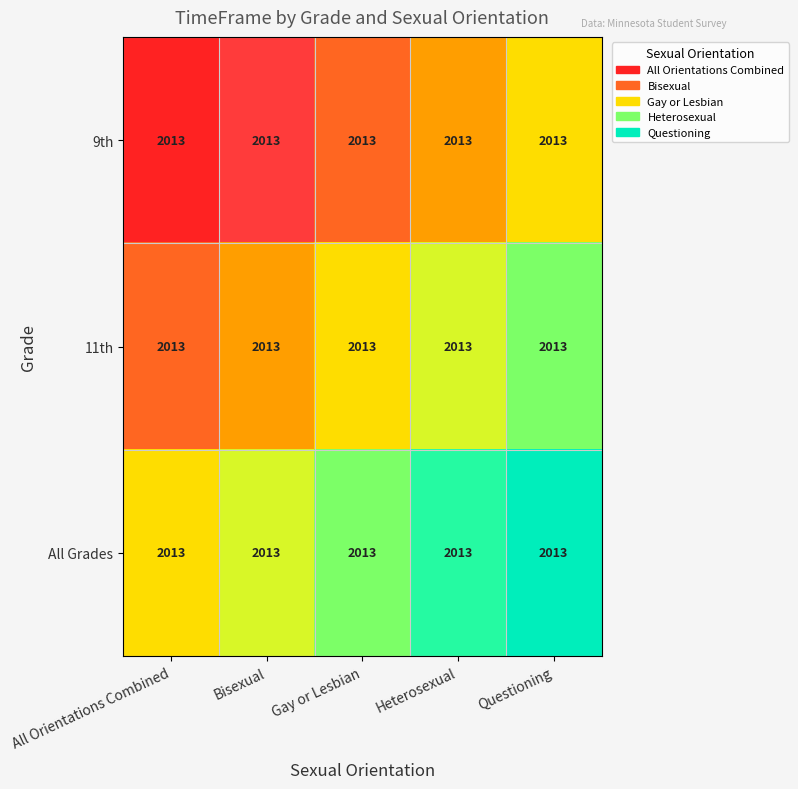

Between Questioning and Gay or Lesbian, which is larger?

Questioning